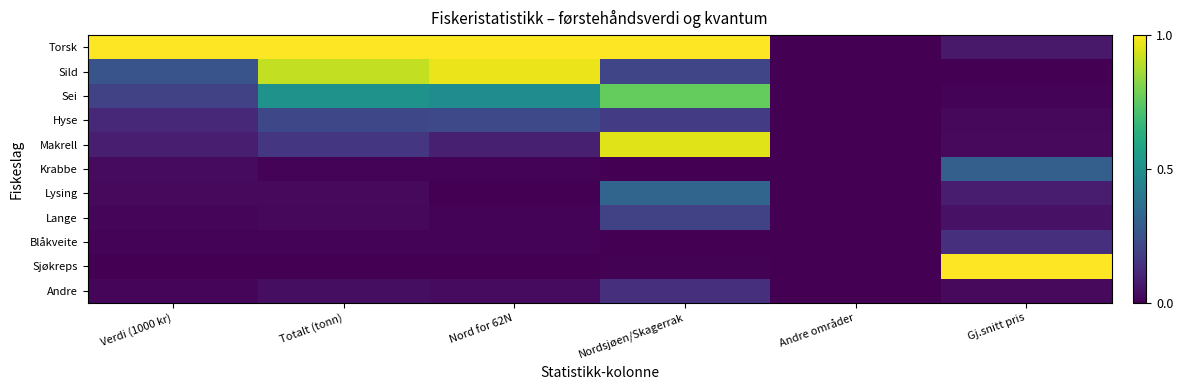

What is the spread (max minus min) of values at Nordsjøen/Skagerrak?

1.0